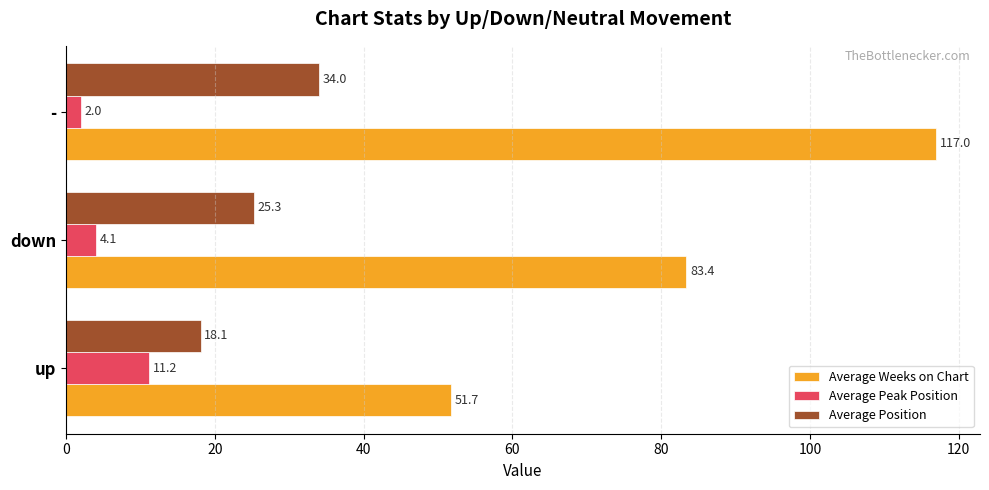

What is the smallest value displayed?

2.0